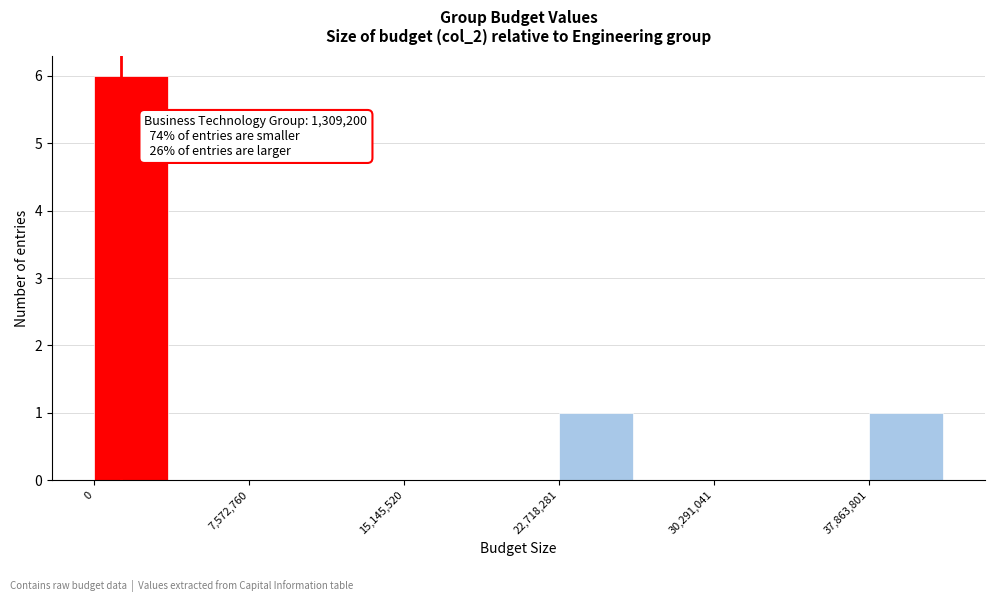

Around what value on the x-axis is the tallest bar? Give the approximate position of its centre, as read against the axis.

2000000